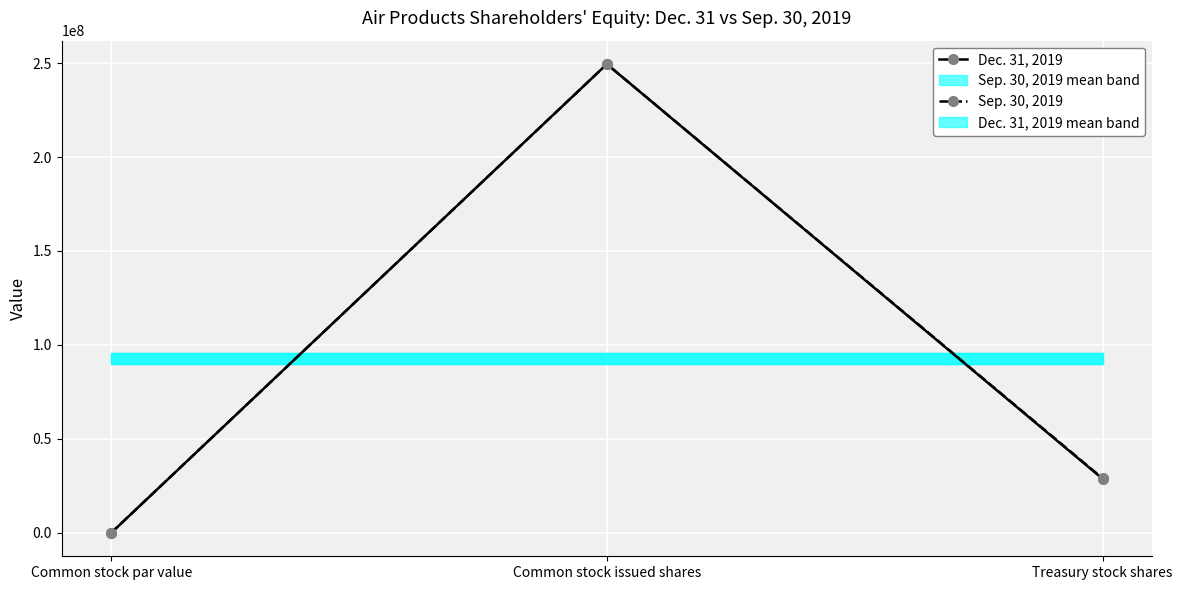

Rank the series at Treasury stock shares from lowest to highest value.

Dec. 31, 2019, Sep. 30, 2019